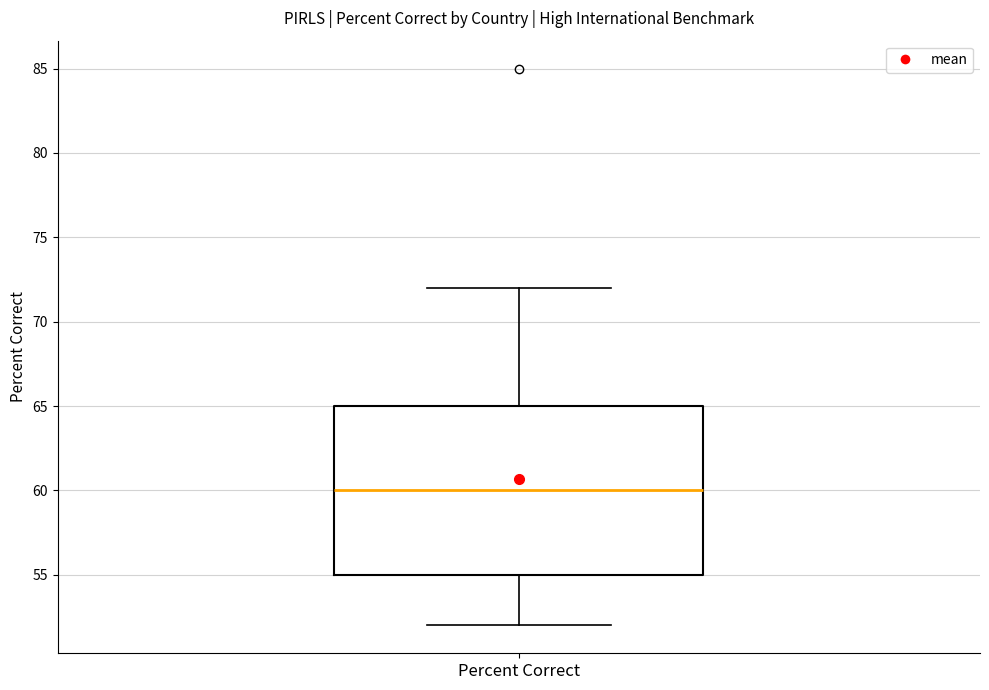

Where is the lower edge of the box for Percent Correct on the y-axis? The values are not printed on the chart, so give them approximately, as read against the axis.

55